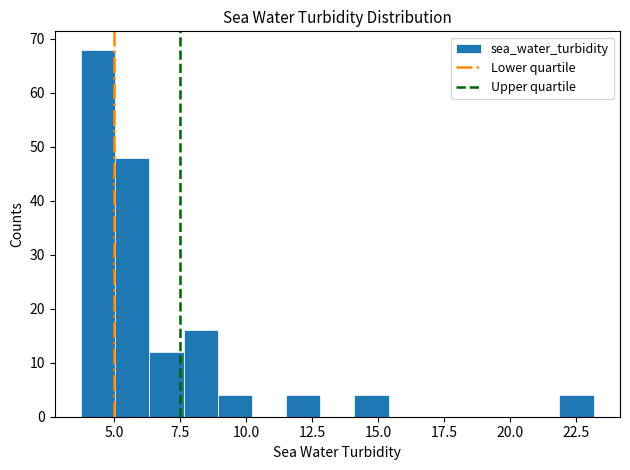

Read against the x-axis, roughly where is the centre of the tallest bar?

4.5